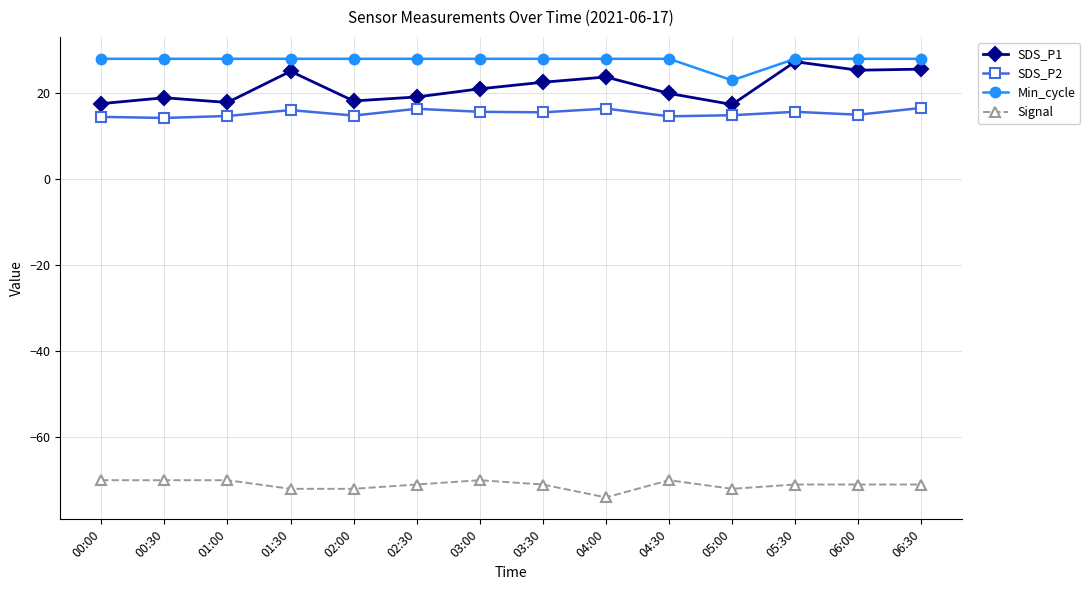

True or false: SDS_P1 has a value of 19.9 at 04:30.

True